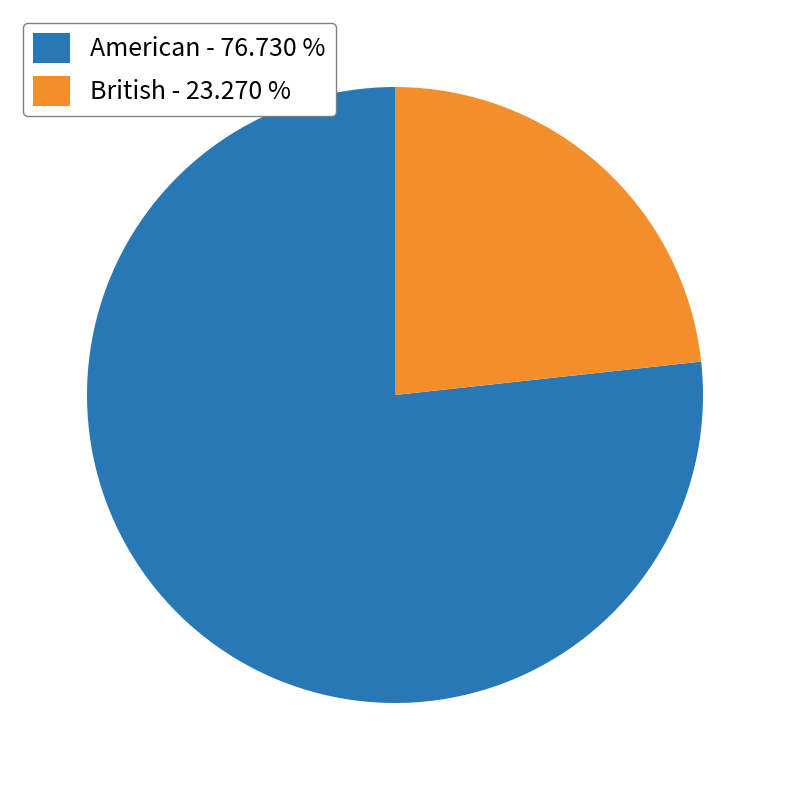

Is it true that British is 23% of the pie?

True